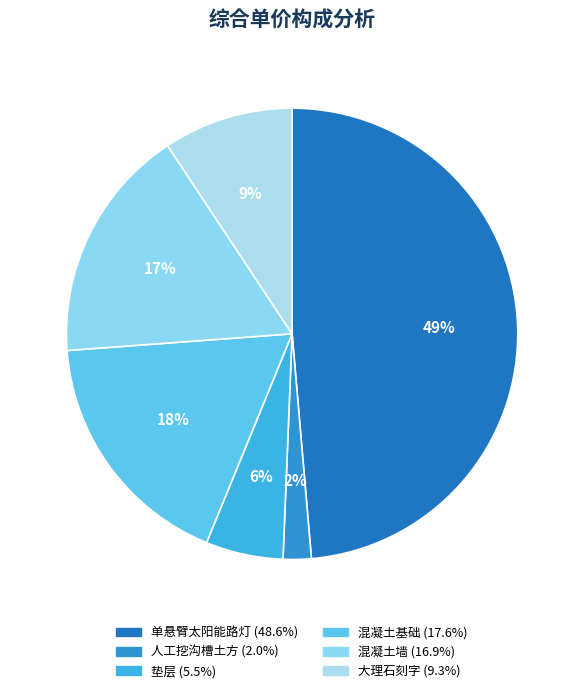

How many segments does this pie chart have?

6